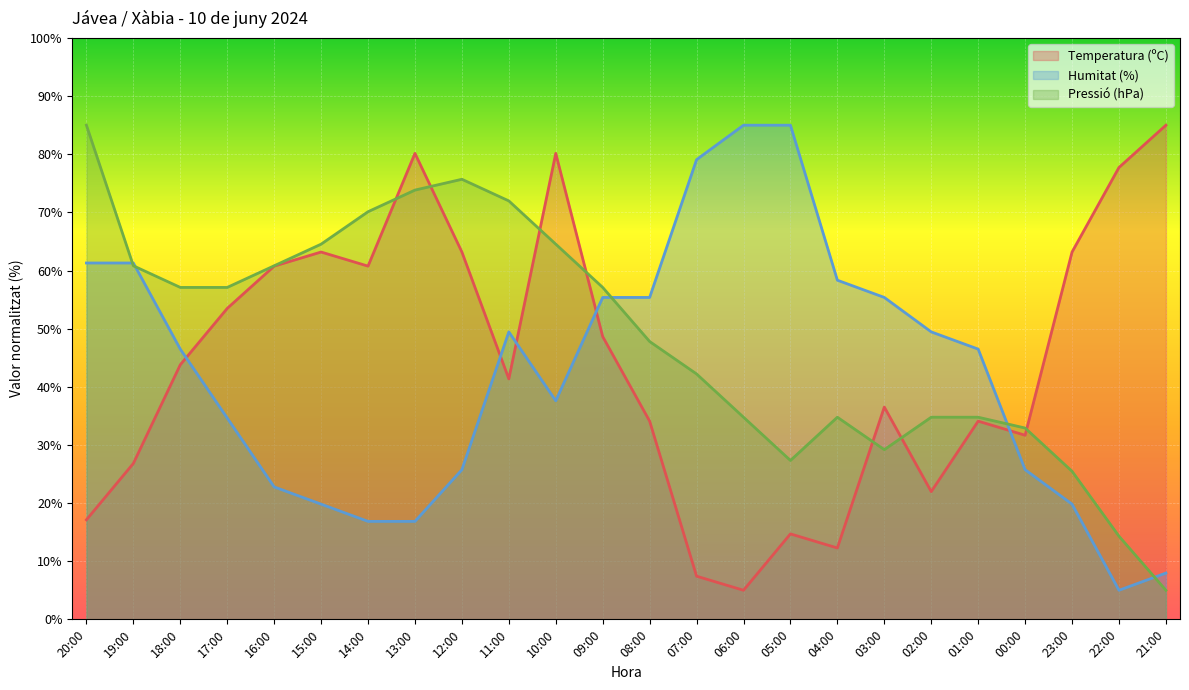

Reading right to left, extract all data points from this chart.

Temperatura (ºC): 21:00=85.0	22:00=77.7	23:00=63.2	00:00=31.7	01:00=34.1	02:00=22.0	03:00=36.5	04:00=12.3	05:00=14.7	06:00=5.0	07:00=7.4	08:00=34.1	09:00=48.6	10:00=80.2	11:00=41.4	12:00=63.2	13:00=80.2	14:00=60.8	15:00=63.2	16:00=60.8	17:00=53.5	18:00=43.8	19:00=26.8	20:00=17.1
Humitat (%): 21:00=8.0	22:00=5.0	23:00=19.8	00:00=25.7	01:00=46.5	02:00=49.4	03:00=55.4	04:00=58.3	05:00=85.0	06:00=85.0	07:00=79.1	08:00=55.4	09:00=55.4	10:00=37.6	11:00=49.4	12:00=25.7	13:00=16.9	14:00=16.9	15:00=19.8	16:00=22.8	17:00=34.6	18:00=46.5	19:00=61.3	20:00=61.3
Pressió (hPa): 21:00=5.0	22:00=14.3	23:00=25.5	00:00=32.9	01:00=34.8	02:00=34.8	03:00=29.2	04:00=34.8	05:00=27.3	06:00=34.8	07:00=42.2	08:00=47.8	09:00=57.1	10:00=64.5	11:00=72.0	12:00=75.7	13:00=73.8	14:00=70.1	15:00=64.5	16:00=60.8	17:00=57.1	18:00=57.1	19:00=60.8	20:00=85.0